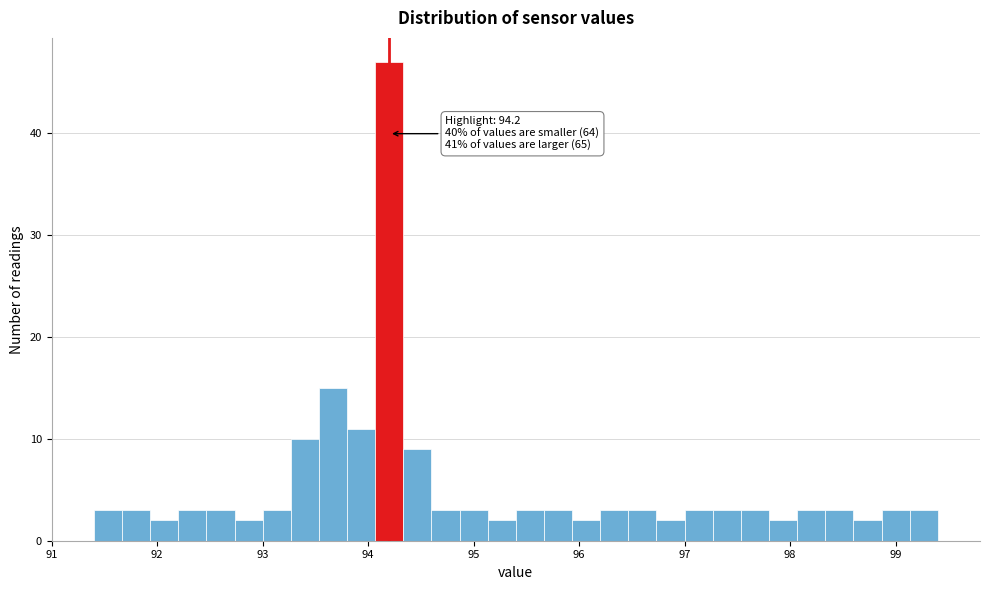

Around what value on the x-axis is the tallest bar? Give the approximate position of its centre, as read against the axis.

94.2